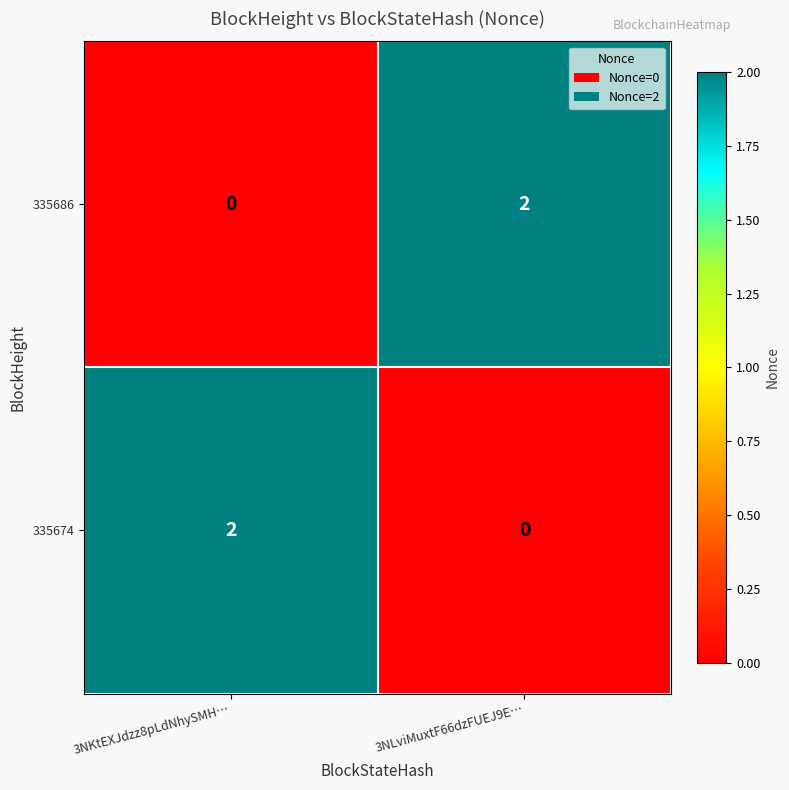

List the labels in order of 335686 value, largest first.

3NLviMuxtF66dzFUEJ9E…, 3NKtEXJdzz8pLdNhySMH…